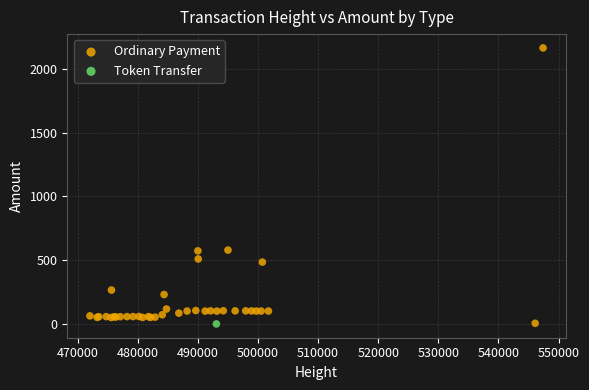

What are all the series names shown in the legend?

Ordinary Payment, Token Transfer